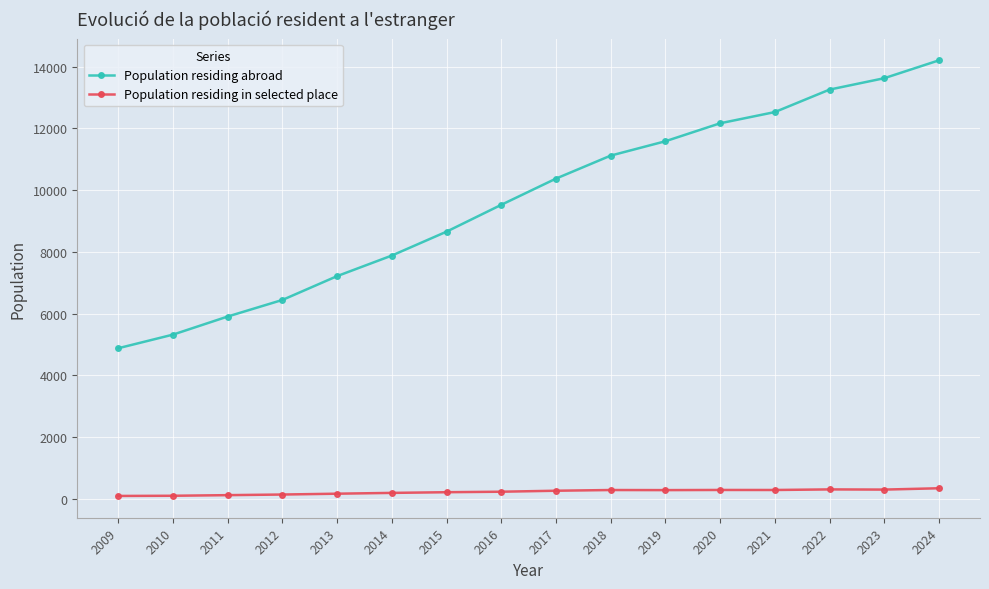

What are all the series names shown in the legend?

Population residing abroad, Population residing in selected place